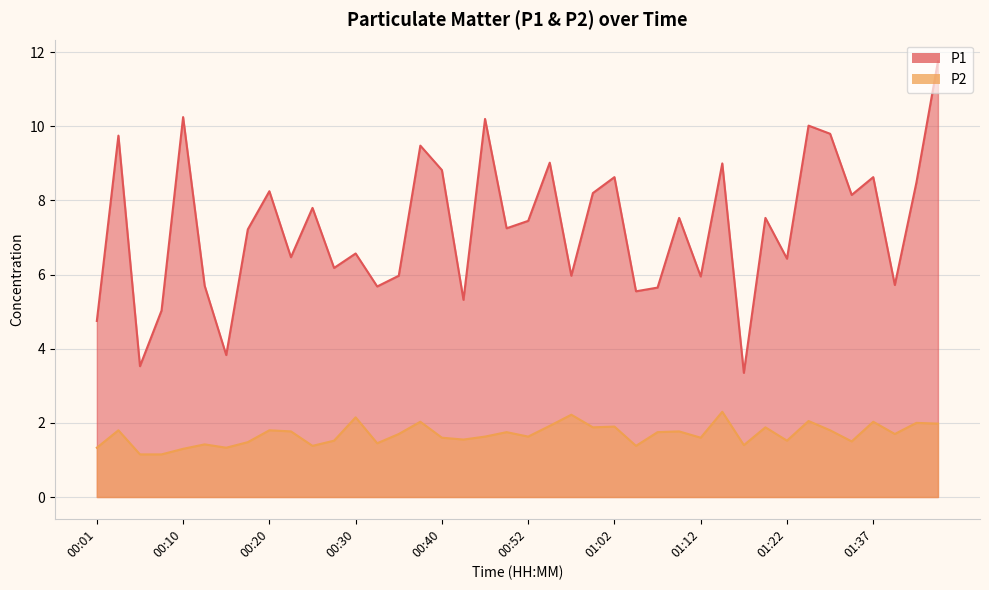

Rank the categories by P2 value from highest to lowest.

01:14, 00:57, 00:30, 01:30, 00:37, 01:37, 01:45, 01:47, 00:55, 01:02, 01:00, 01:20, 00:03, 00:20, 01:32, 00:23, 01:09, 00:47, 01:07, 00:35, 01:40, 00:45, 00:52, 00:40, 01:12, 00:42, 00:28, 01:22, 01:35, 00:18, 00:32, 00:13, 01:17, 00:25, 01:04, 00:01, 00:15, 00:10, 00:06, 00:08